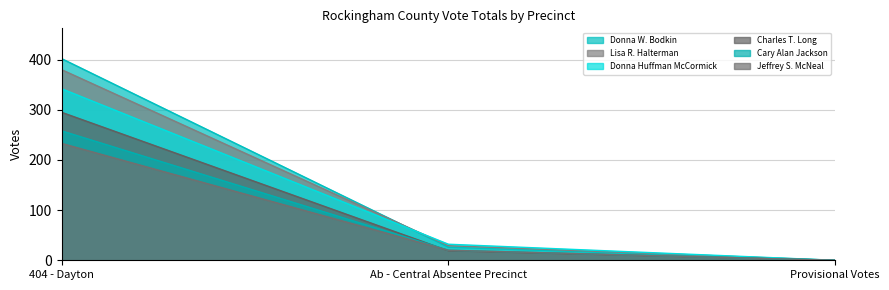

Reading left to right, list all the values displayed in this chart.

Donna W. Bodkin: 404 - Dayton=402	Ab - Central Absentee Precinct=26	Provisional Votes=0
Lisa R. Halterman: 404 - Dayton=380	Ab - Central Absentee Precinct=29	Provisional Votes=0
Donna Huffman McCormick: 404 - Dayton=342	Ab - Central Absentee Precinct=32	Provisional Votes=0
Charles T. Long: 404 - Dayton=295	Ab - Central Absentee Precinct=19	Provisional Votes=0
Cary Alan Jackson: 404 - Dayton=258	Ab - Central Absentee Precinct=20	Provisional Votes=0
Jeffrey S. McNeal: 404 - Dayton=233	Ab - Central Absentee Precinct=20	Provisional Votes=0